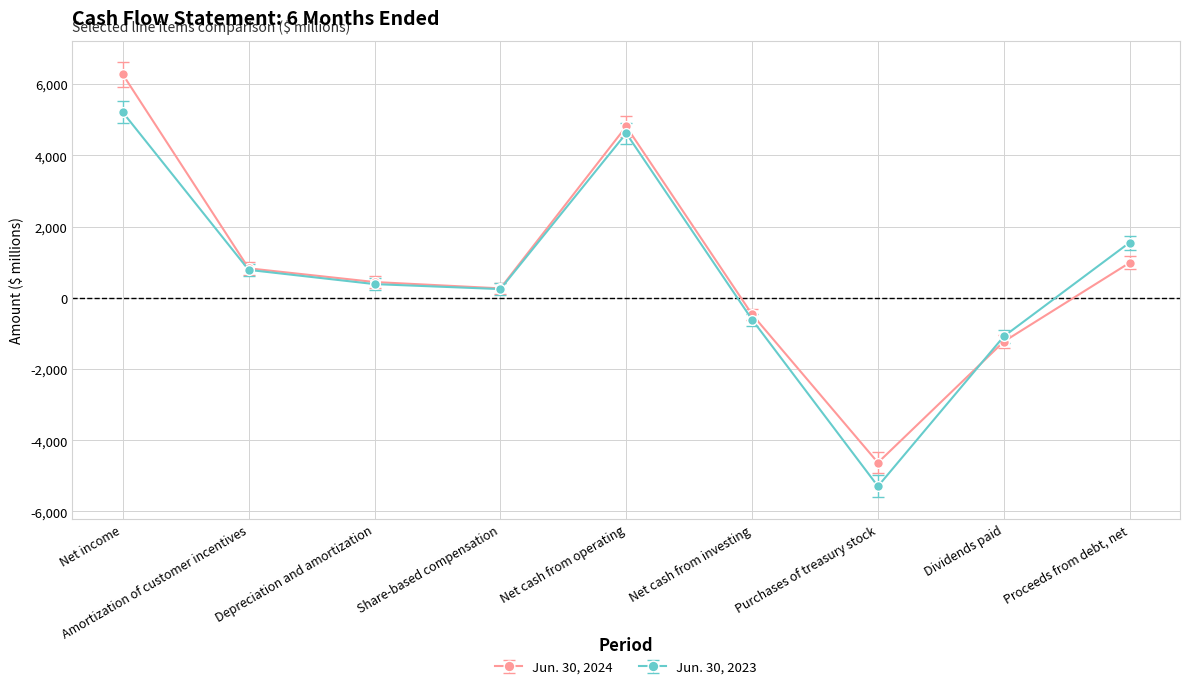

How many values in Jun. 30, 2024 are below zero?

3